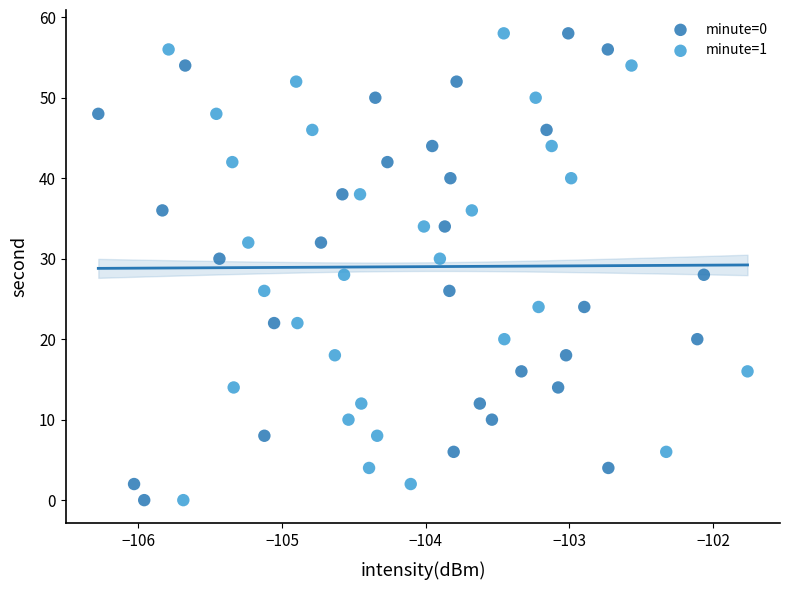

What are all the series names shown in the legend?

minute=0, minute=1